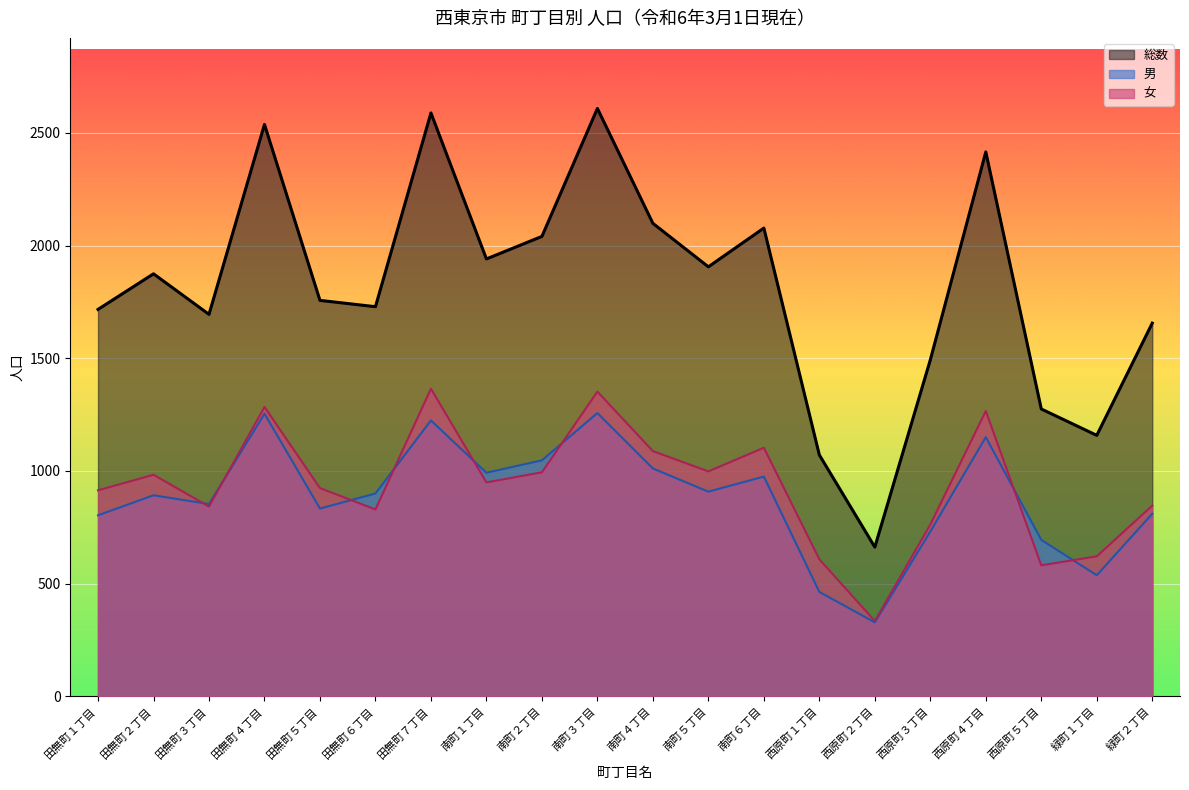

The 総数 series shows 3151 at 南町６丁目. True or false?

False